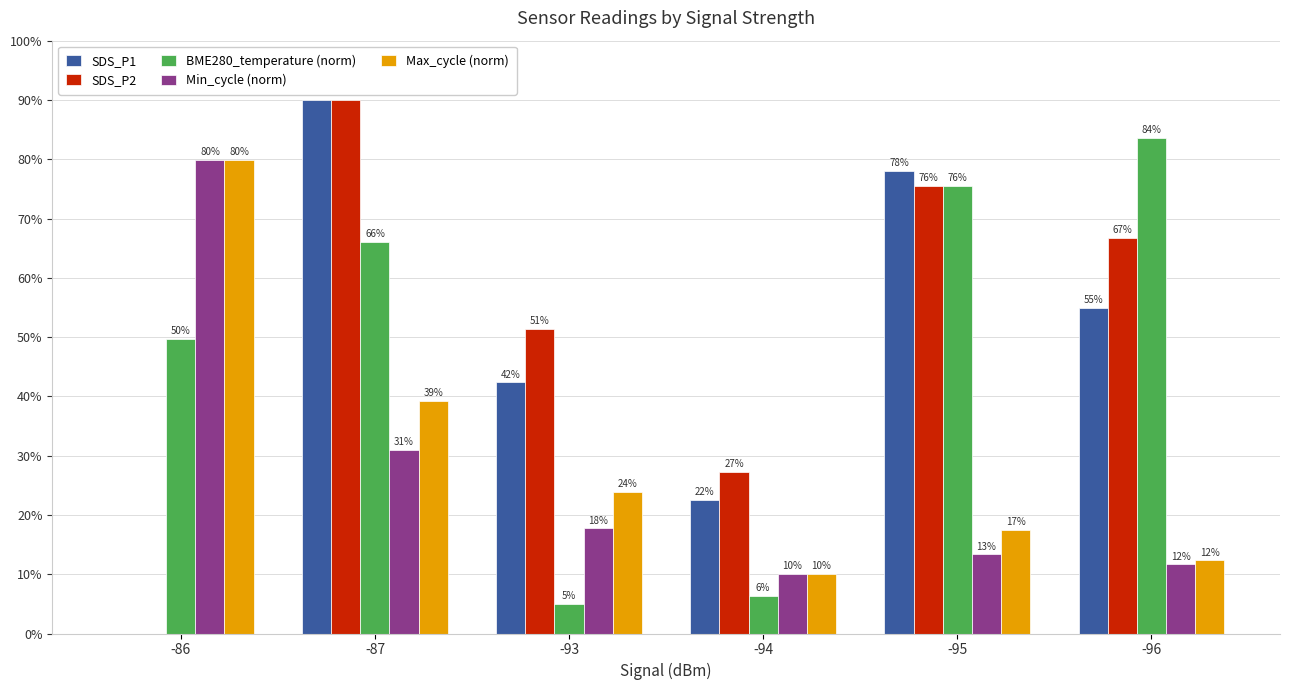

How many values in SDS_P1 are above zero?

5